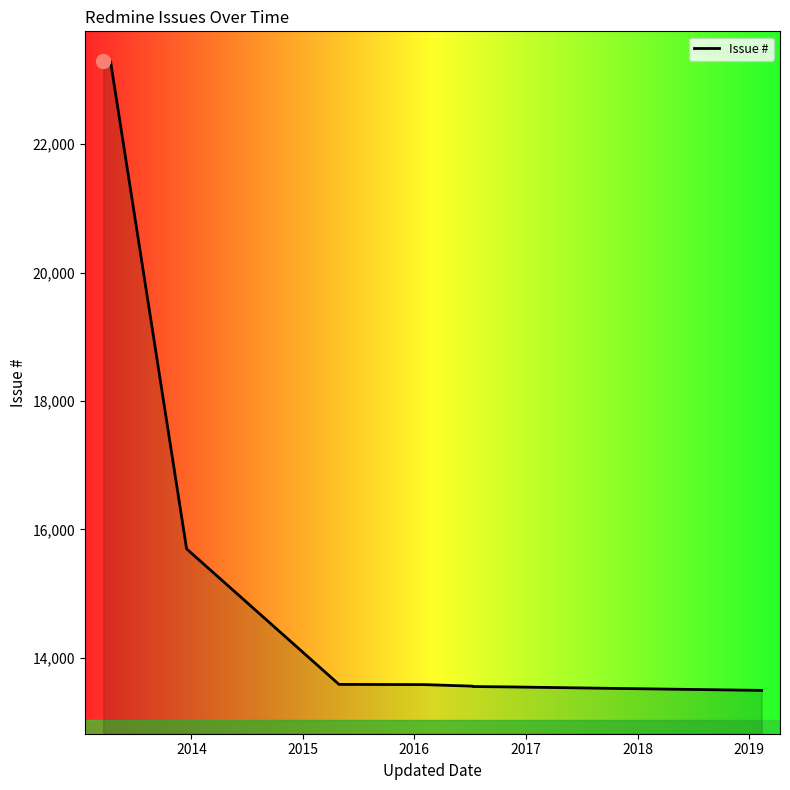

What is the sum of all values?

203701